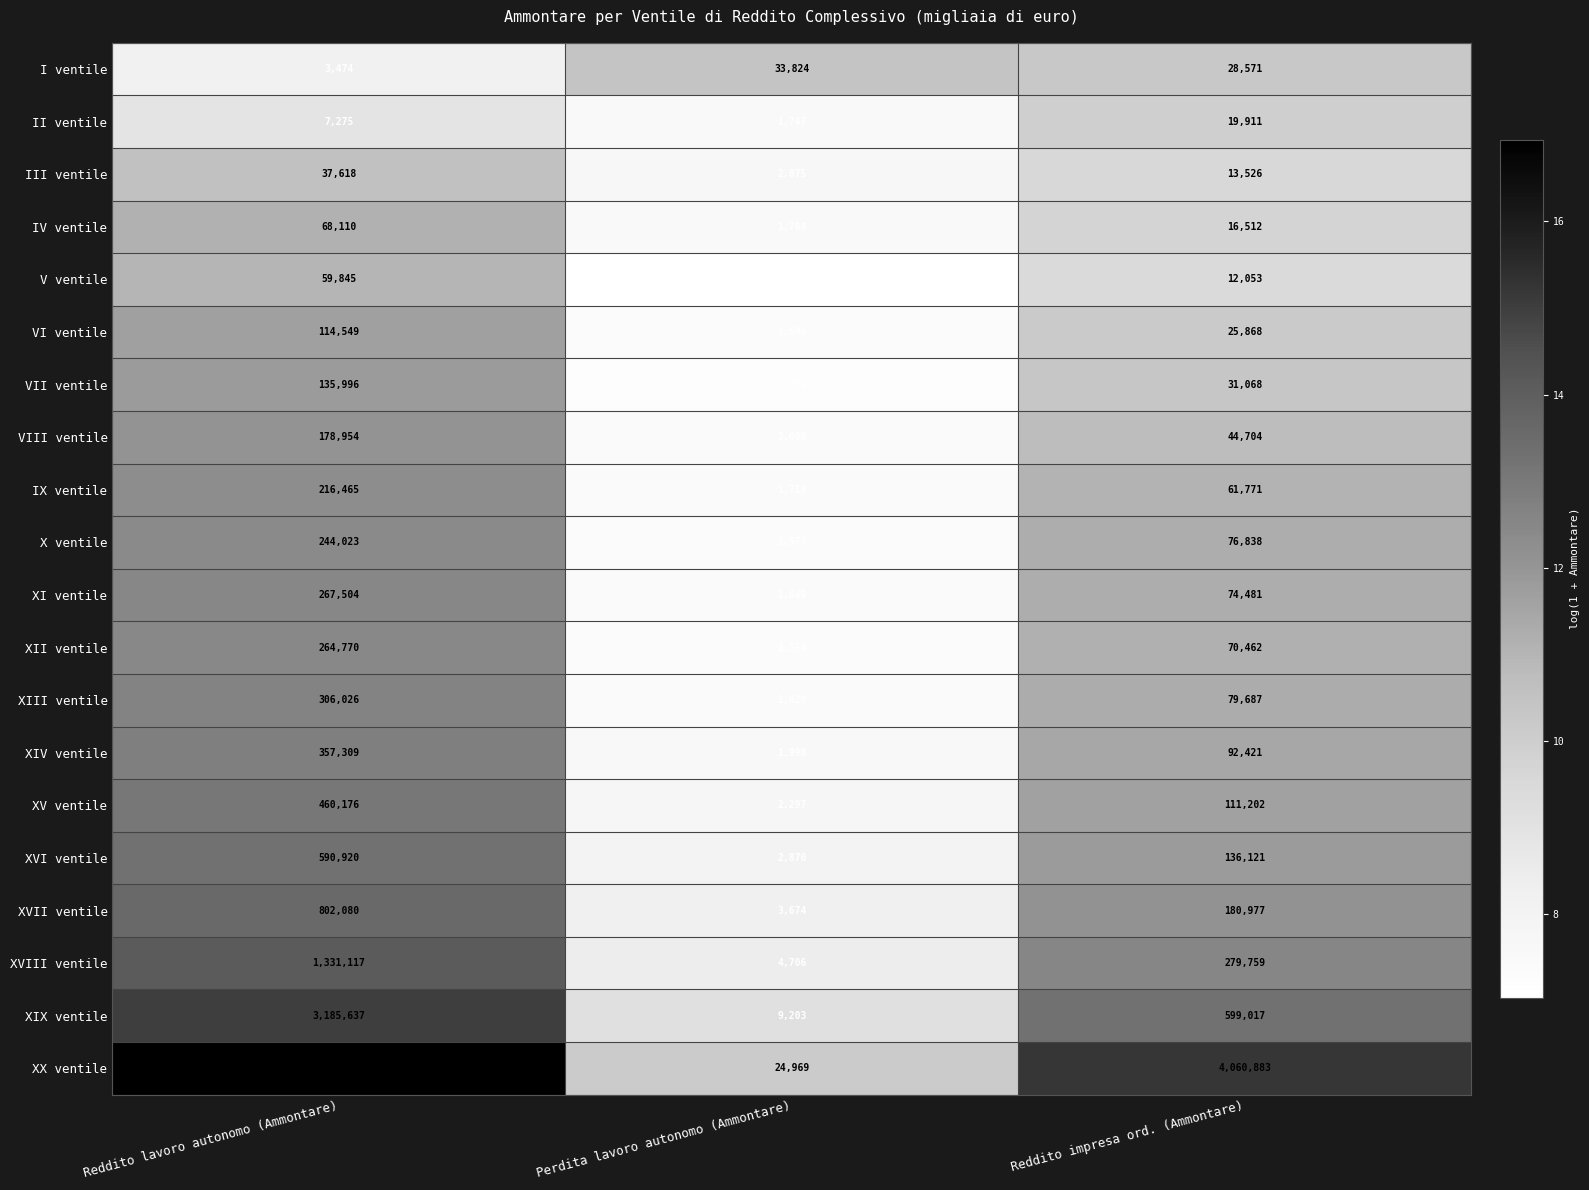

Is it true that XVIII ventile equals 6539 at Perdita lavoro autonomo (Ammontare)?

False